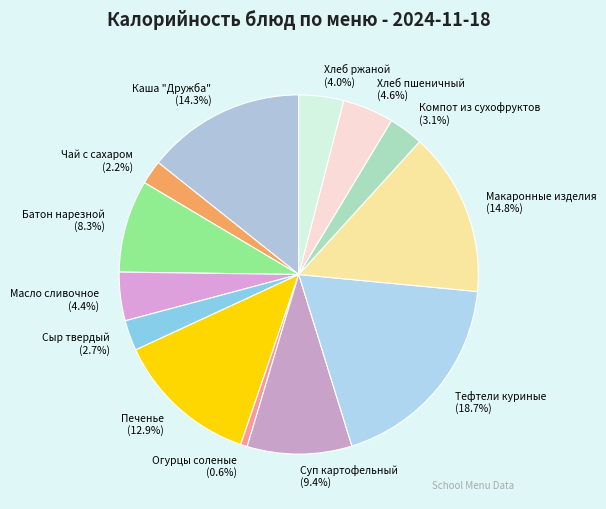

What is the largest slice in the pie chart?

Тефтели куриные